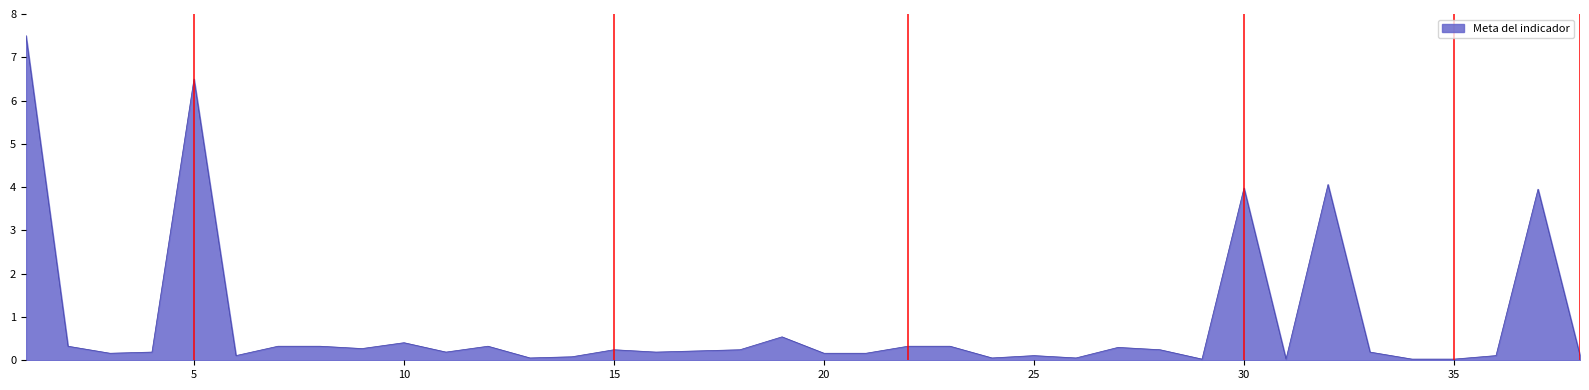

How many lines are shown in the chart?

1